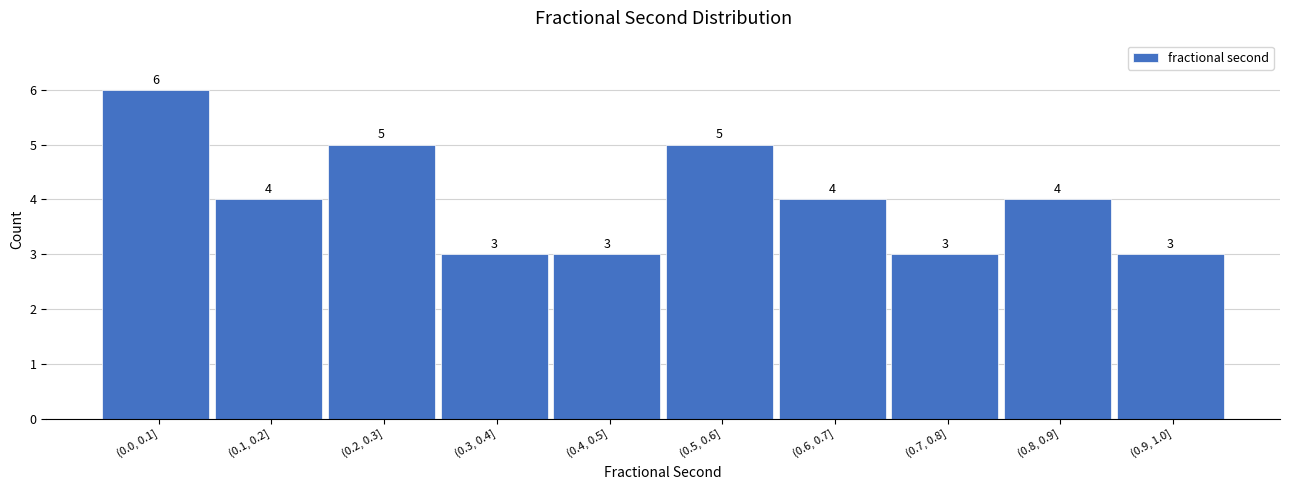

Reading left to right, extract all data points from this chart.

(0.0, 0.1]=6	(0.1, 0.2]=4	(0.2, 0.3]=5	(0.3, 0.4]=3	(0.4, 0.5]=3	(0.5, 0.6]=5	(0.6, 0.7]=4	(0.7, 0.8]=3	(0.8, 0.9]=4	(0.9, 1.0]=3